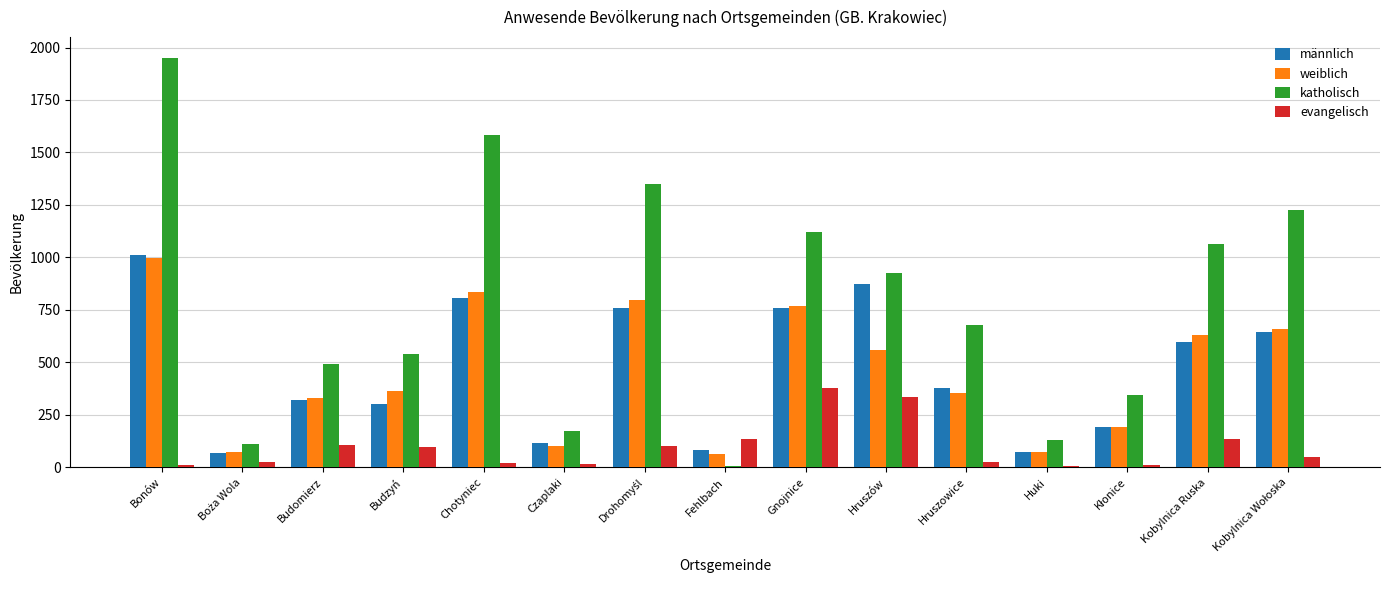

Are the bars grouped side by side (vs. stacked)?

Yes